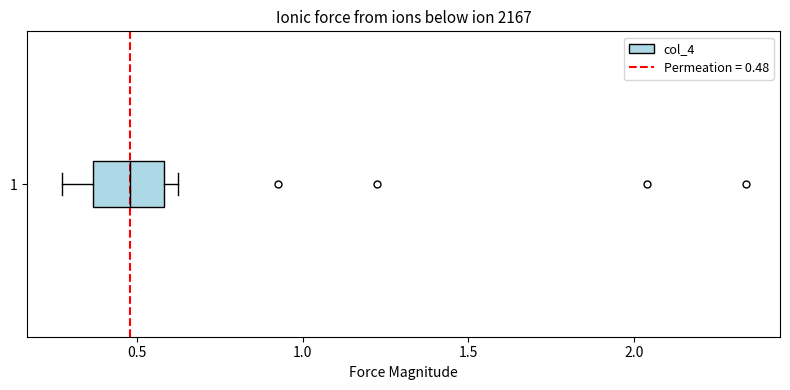

Where does the median line of the box at y = 1 sit on the x-axis? The values are not printed on the chart, so give them approximately, as read against the axis.

0.50